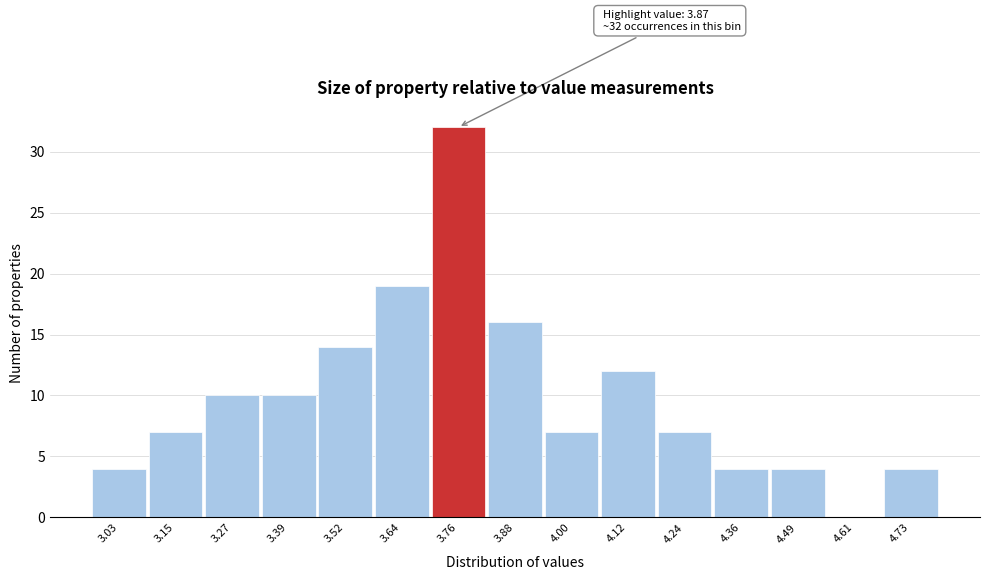

Reading left to right, transcribe all the data shown in this chart.

3.03=4	3.15=7	3.27=10	3.39=10	3.52=14	3.64=19	3.76=32	3.88=16	4.00=7	4.12=12	4.24=7	4.36=4	4.49=4	4.61=0	4.73=4